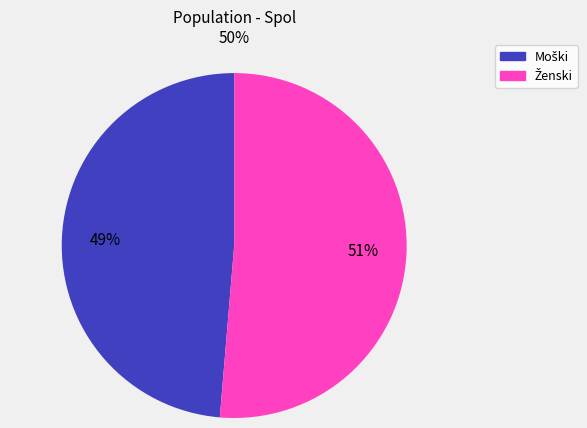

Is there any slice that represents more than half of the pie?

Yes